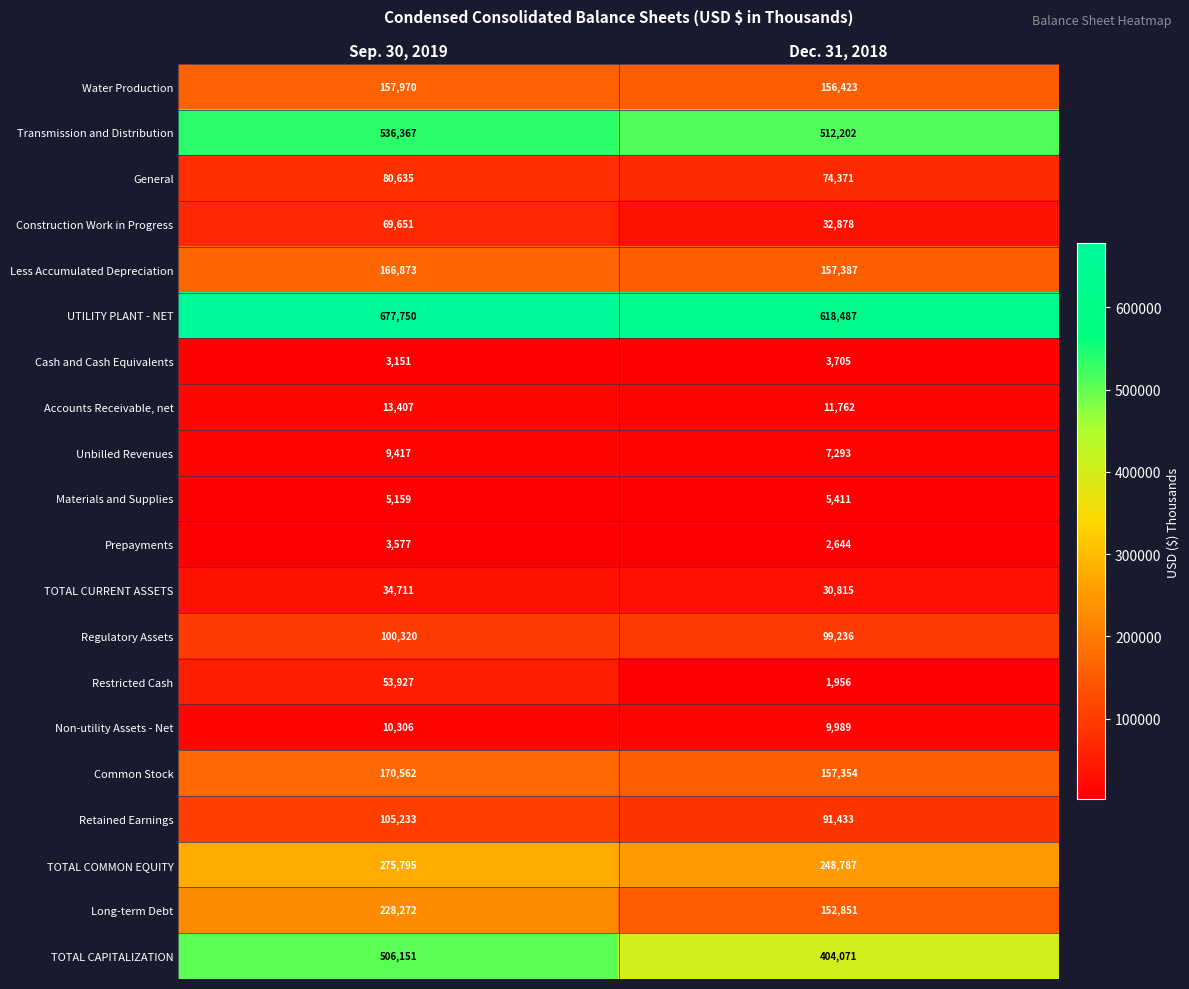

What is the sum of the Restricted Cash values at Dec. 31, 2018 and Sep. 30, 2019?

55883